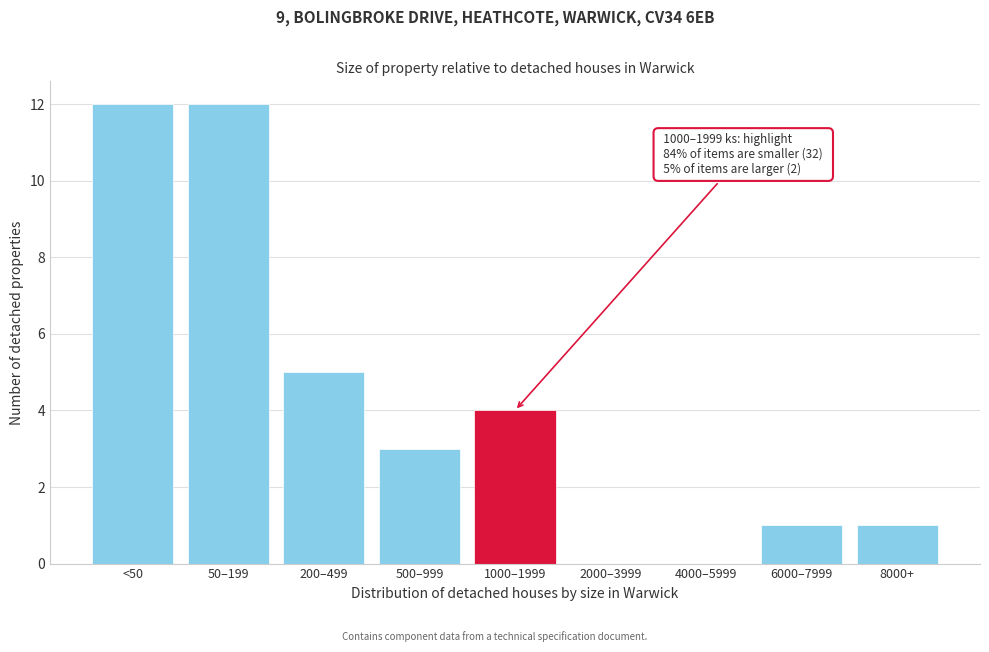

Reading left to right, extract all data points from this chart.

<50=12	50–199=12	200–499=5	500–999=3	1000–1999=4	2000–3999=0	4000–5999=0	6000–7999=1	8000+=1